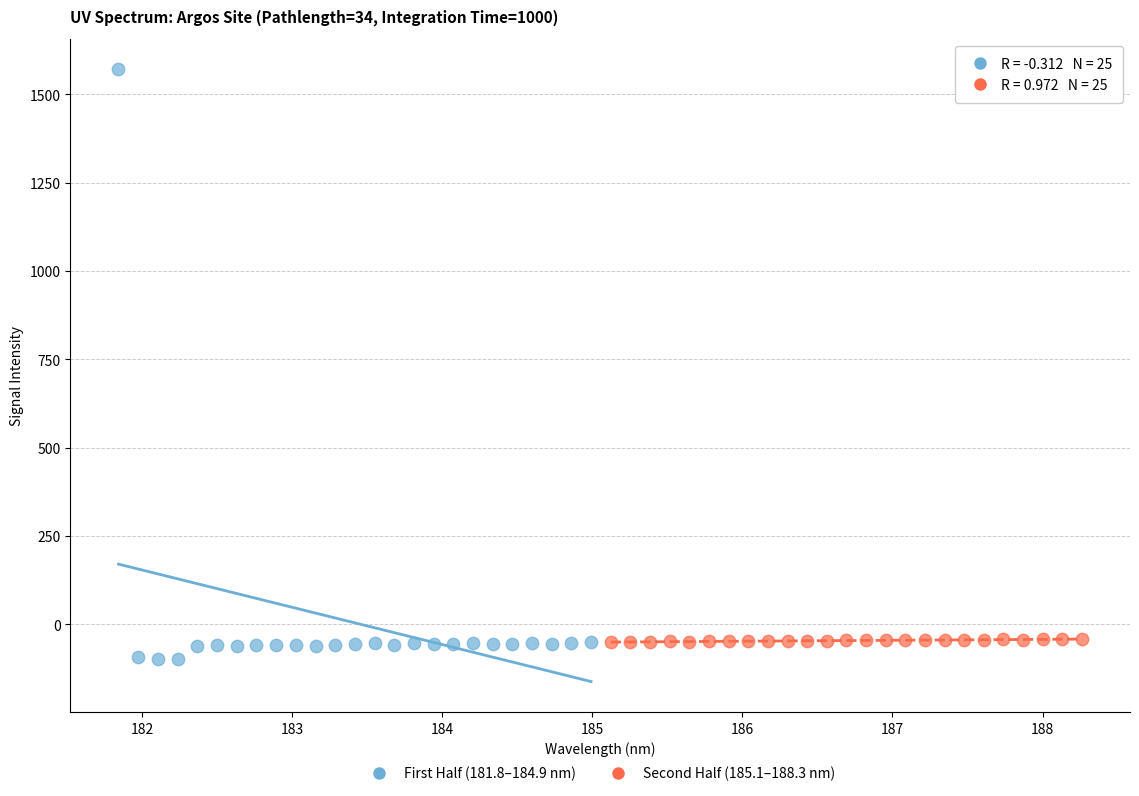

Which series reaches the minimum Y coordinate?

First Half (181.8–184.9 nm)